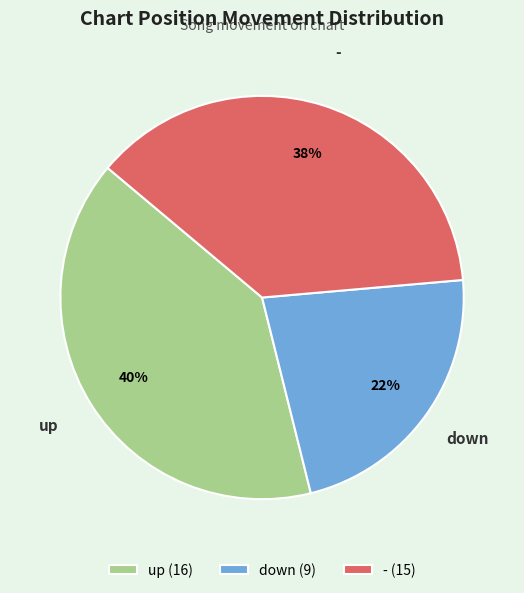

Combined, do down and up account for over 50%?

Yes